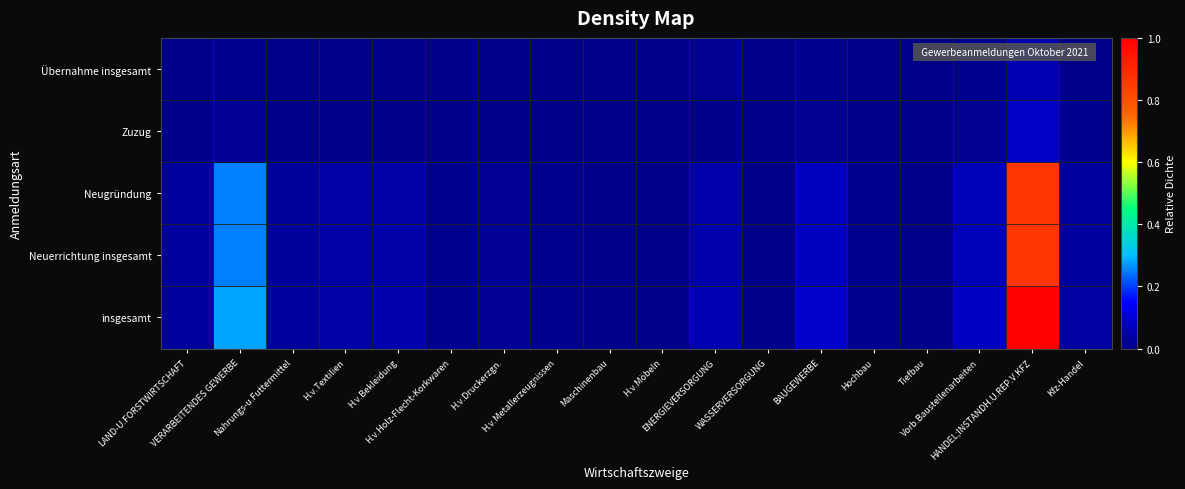

Reading left to right, list all the values displayed in this chart.

insgesamt: LAND-U.FORSTWIRTSCHAFT=0.0	VERARBEITENDES GEWERBE=0.3	Nahrungs-u.Futtermittel=0.0	H.v.Textilien=0.0	H.v.Bekleidung=0.0	H.v.Holz-Flecht-Korkwaren=0.0	H.v.Druckerzgn.=0.0	H.v.Metallerzeugnissen=0.0	Maschinenbau=0.0	H.v.Möbeln=0.0	ENERGIEVERSORGUNG=0.1	WASSERVERSORGUNG=0.0	BAUGEWERBE=0.1	Hochbau=0.0	Tiefbau=0.0	Vorb.Baustellenarbeiten=0.1	HANDEL;INSTANDH.U.REP.V.KFZ=1.0	Kfz-Handel=0.0
Neuerrichtung insgesamt: LAND-U.FORSTWIRTSCHAFT=0.0	VERARBEITENDES GEWERBE=0.3	Nahrungs-u.Futtermittel=0.0	H.v.Textilien=0.0	H.v.Bekleidung=0.0	H.v.Holz-Flecht-Korkwaren=0.0	H.v.Druckerzgn.=0.0	H.v.Metallerzeugnissen=0.0	Maschinenbau=0.0	H.v.Möbeln=0.0	ENERGIEVERSORGUNG=0.0	WASSERVERSORGUNG=0.0	BAUGEWERBE=0.1	Hochbau=0.0	Tiefbau=0.0	Vorb.Baustellenarbeiten=0.1	HANDEL;INSTANDH.U.REP.V.KFZ=0.9	Kfz-Handel=0.0
Neugründung: LAND-U.FORSTWIRTSCHAFT=0.0	VERARBEITENDES GEWERBE=0.3	Nahrungs-u.Futtermittel=0.0	H.v.Textilien=0.0	H.v.Bekleidung=0.0	H.v.Holz-Flecht-Korkwaren=0.0	H.v.Druckerzgn.=0.0	H.v.Metallerzeugnissen=0.0	Maschinenbau=0.0	H.v.Möbeln=0.0	ENERGIEVERSORGUNG=0.0	WASSERVERSORGUNG=0.0	BAUGEWERBE=0.1	Hochbau=0.0	Tiefbau=0.0	Vorb.Baustellenarbeiten=0.1	HANDEL;INSTANDH.U.REP.V.KFZ=0.9	Kfz-Handel=0.0
Zuzug: LAND-U.FORSTWIRTSCHAFT=0.0	VERARBEITENDES GEWERBE=0.0	Nahrungs-u.Futtermittel=0.0	H.v.Textilien=0.0	H.v.Bekleidung=0.0	H.v.Holz-Flecht-Korkwaren=0.0	H.v.Druckerzgn.=0.0	H.v.Metallerzeugnissen=0.0	Maschinenbau=0.0	H.v.Möbeln=0.0	ENERGIEVERSORGUNG=0.0	WASSERVERSORGUNG=0.0	BAUGEWERBE=0.0	Hochbau=0.0	Tiefbau=0.0	Vorb.Baustellenarbeiten=0.0	HANDEL;INSTANDH.U.REP.V.KFZ=0.1	Kfz-Handel=0.0
Übernahme insgesamt: LAND-U.FORSTWIRTSCHAFT=0.0	VERARBEITENDES GEWERBE=0.0	Nahrungs-u.Futtermittel=0.0	H.v.Textilien=0.0	H.v.Bekleidung=0.0	H.v.Holz-Flecht-Korkwaren=0.0	H.v.Druckerzgn.=0.0	H.v.Metallerzeugnissen=0.0	Maschinenbau=0.0	H.v.Möbeln=0.0	ENERGIEVERSORGUNG=0.0	WASSERVERSORGUNG=0.0	BAUGEWERBE=0.0	Hochbau=0.0	Tiefbau=0.0	Vorb.Baustellenarbeiten=0.0	HANDEL;INSTANDH.U.REP.V.KFZ=0.1	Kfz-Handel=0.0